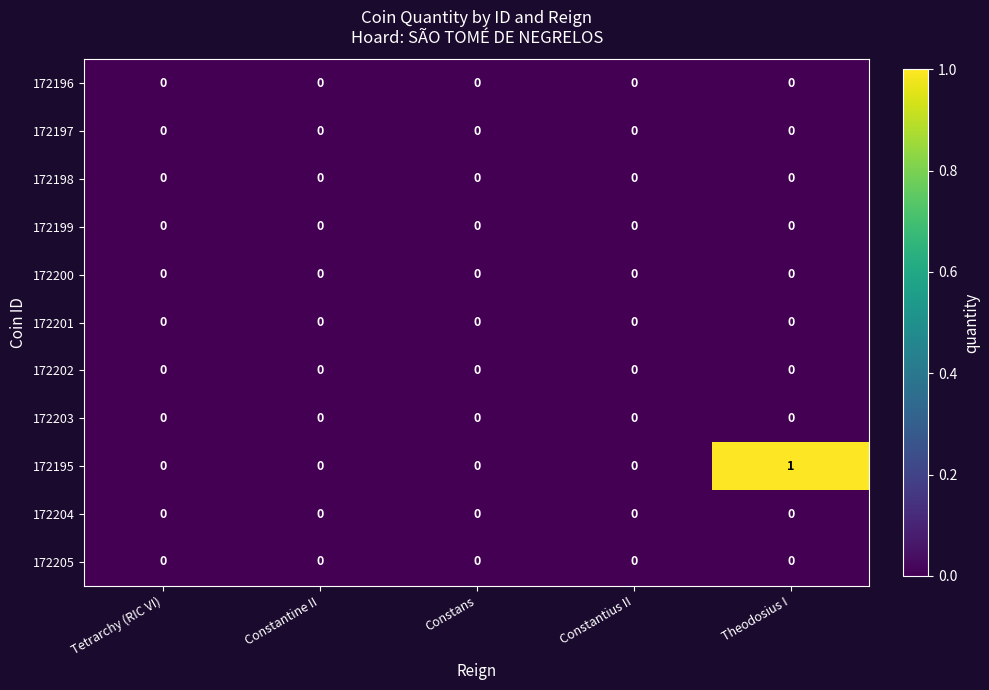

At which category is the sum across all series the highest?

Theodosius I